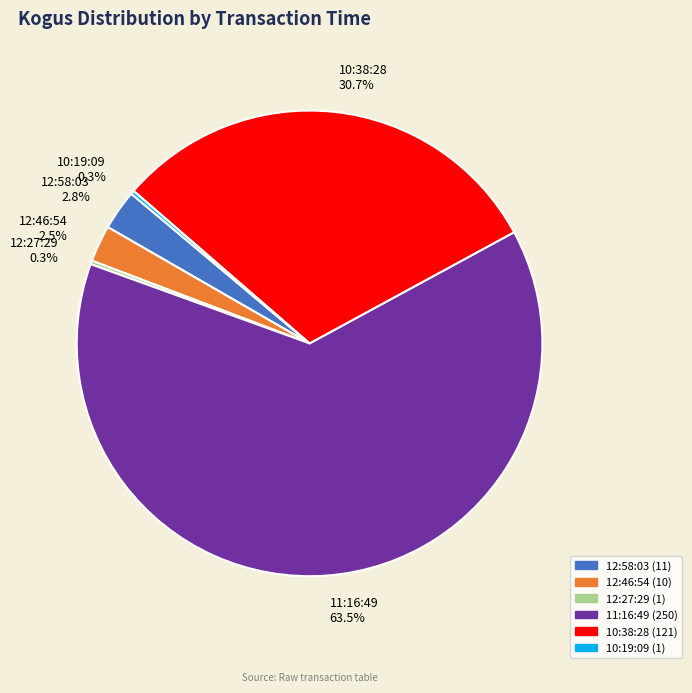

Which slice represents more than half of the pie?

11:16:49